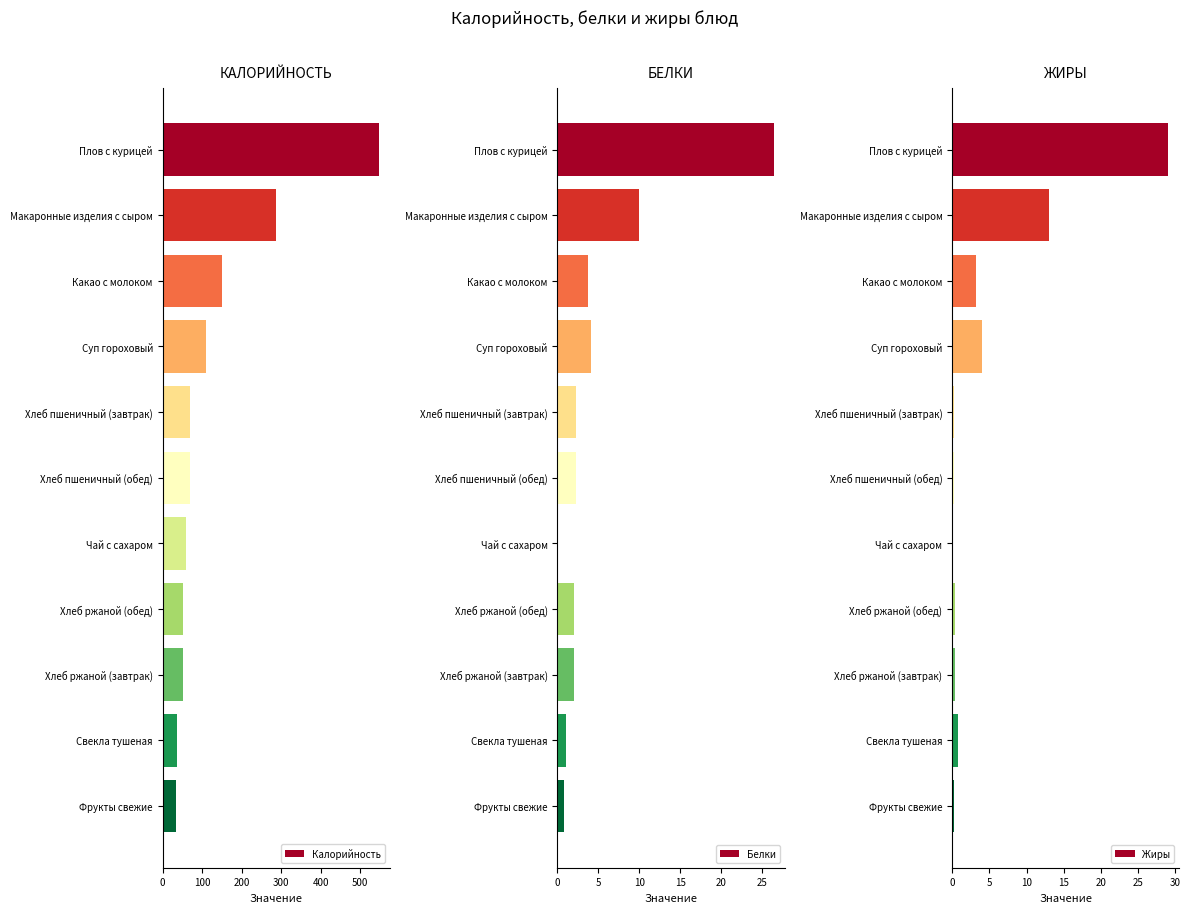

Count the number of data series in this chart.

3